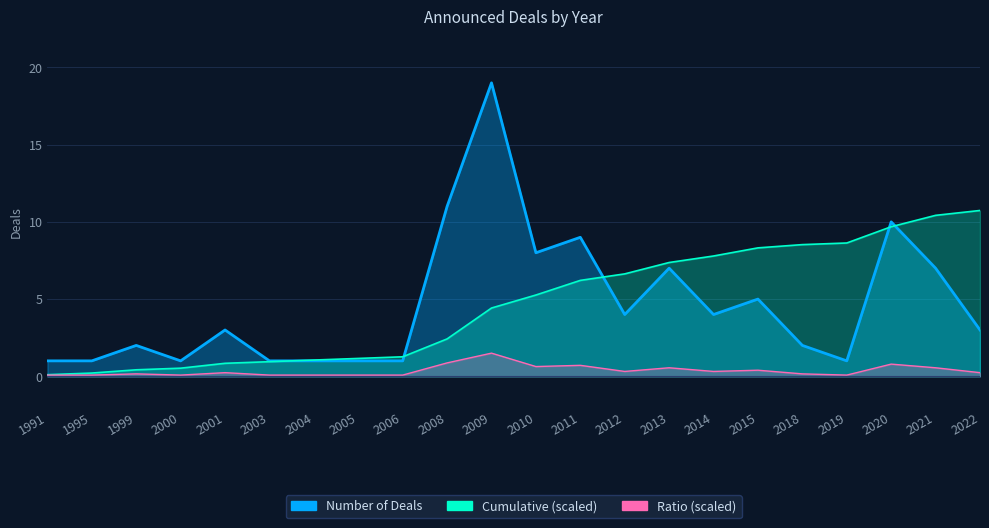

What is the difference between the second highest and second lowest values?

10